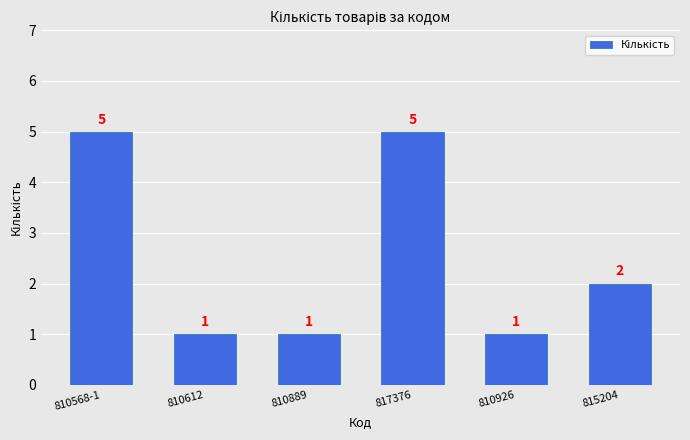

What is the maximum value shown in the chart?

5